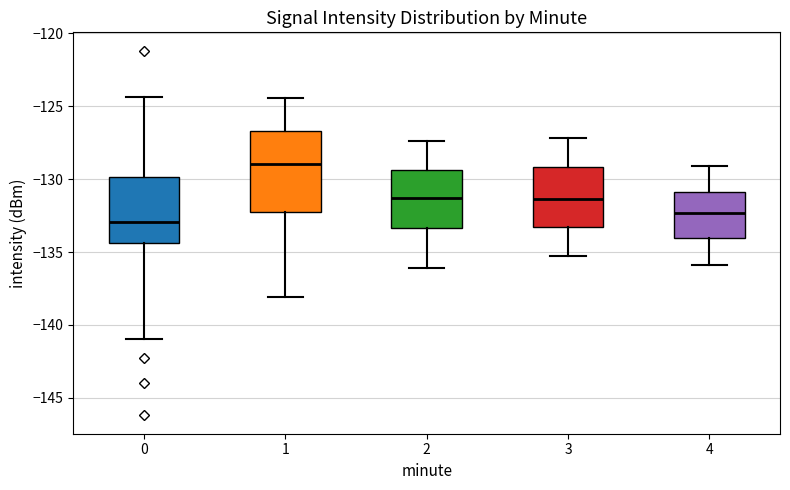

Where is the lower edge of the box at x = 2 on the y-axis? The values are not printed on the chart, so give them approximately, as read against the axis.

-133.5